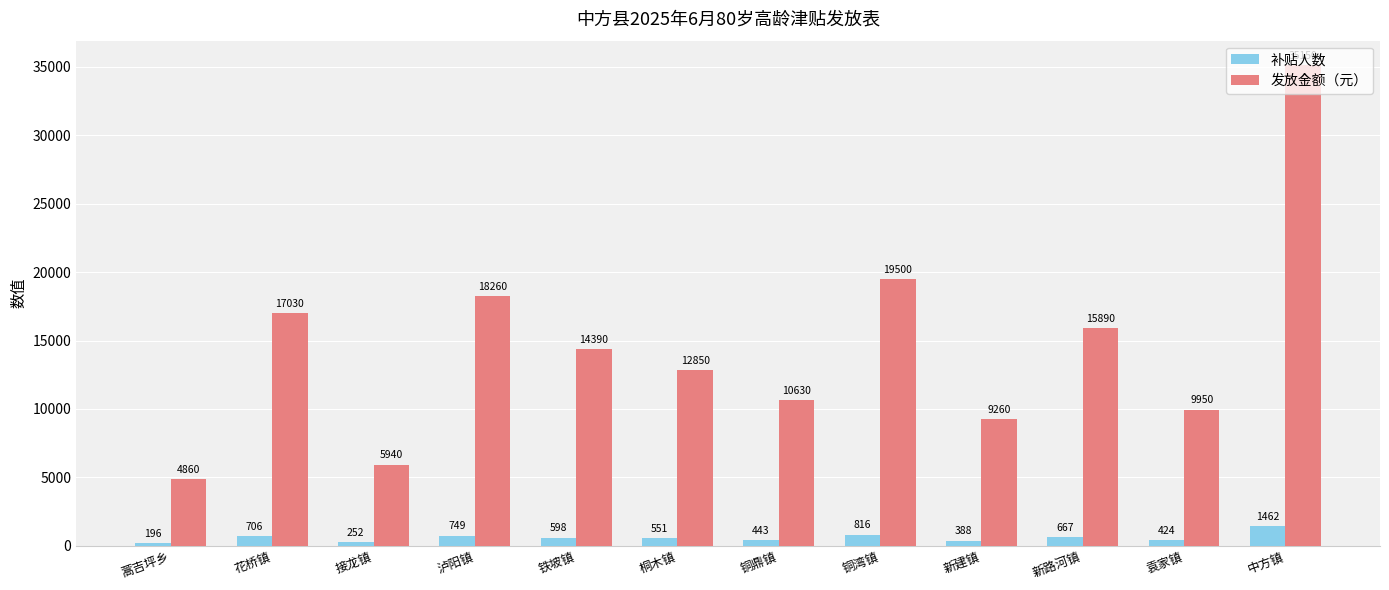

At how many categories does at least one series exceed 16020?

4